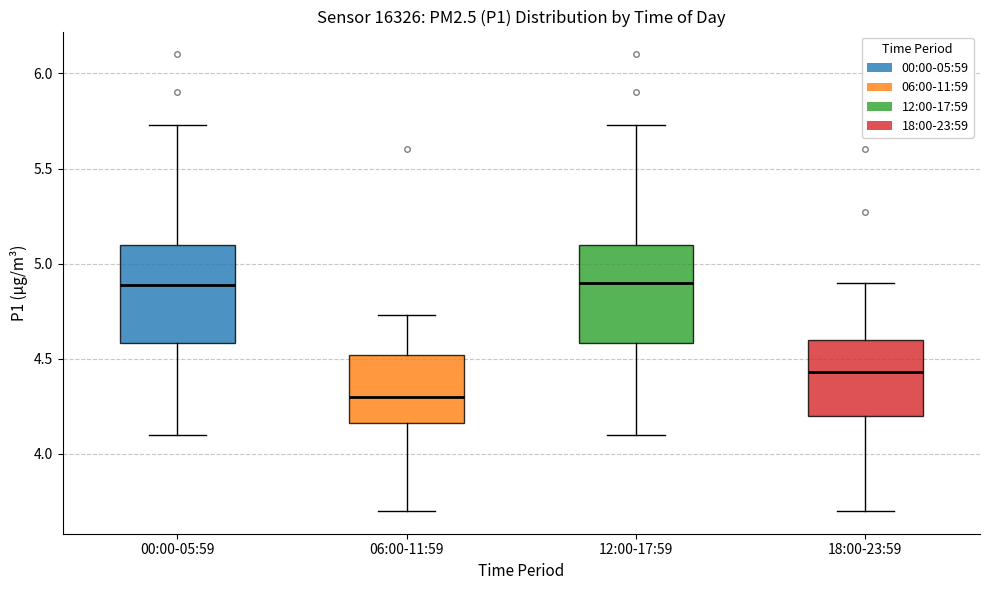

Reading left to right, read every box against the y-axis: the position of its median line, the range the box covers, and the ends of its whiskers. The values are not printed on the chart, so give them approximately, as read against the axis.

00:00-05:59: median 4.90, box 4.60 to 5.10, whiskers 4.10 to 5.75
06:00-11:59: median 4.30, box 4.15 to 4.50, whiskers 3.70 to 4.75
12:00-17:59: median 4.90, box 4.60 to 5.10, whiskers 4.10 to 5.75
18:00-23:59: median 4.45, box 4.20 to 4.60, whiskers 3.70 to 4.90